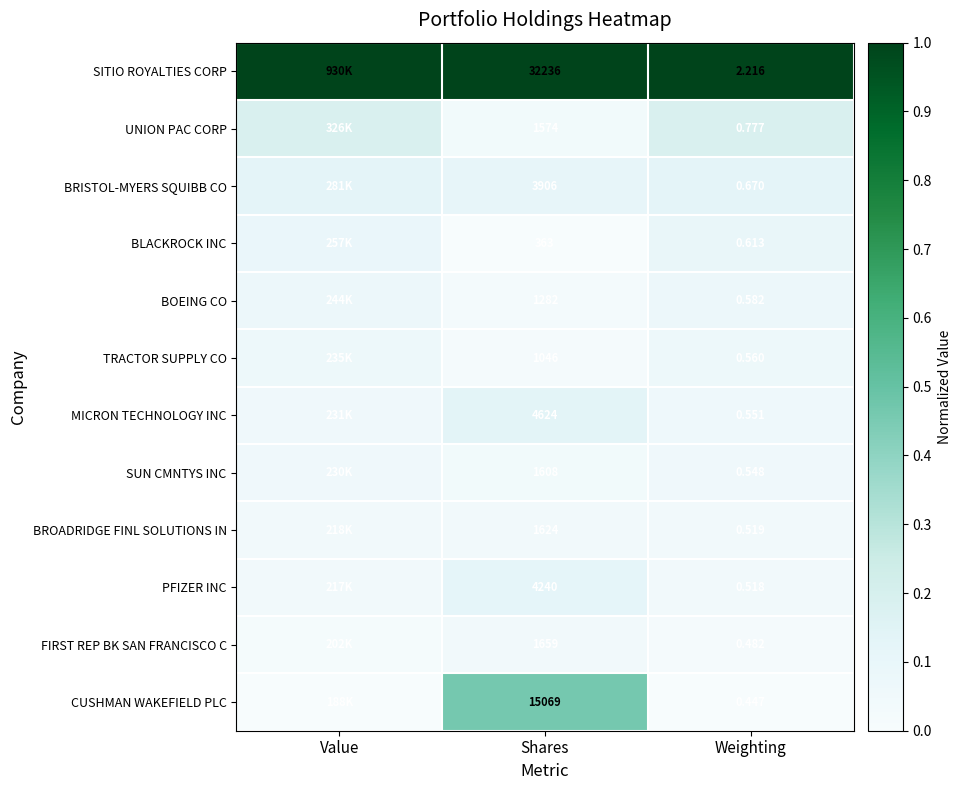

At how many categories does at least one series exceed 0?

3